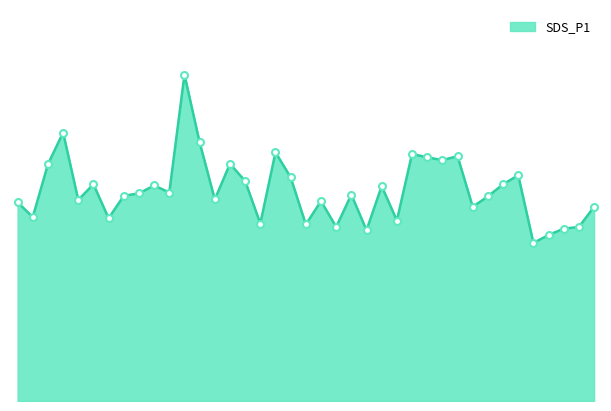

Is this an area chart (filled region under the line)?

Yes